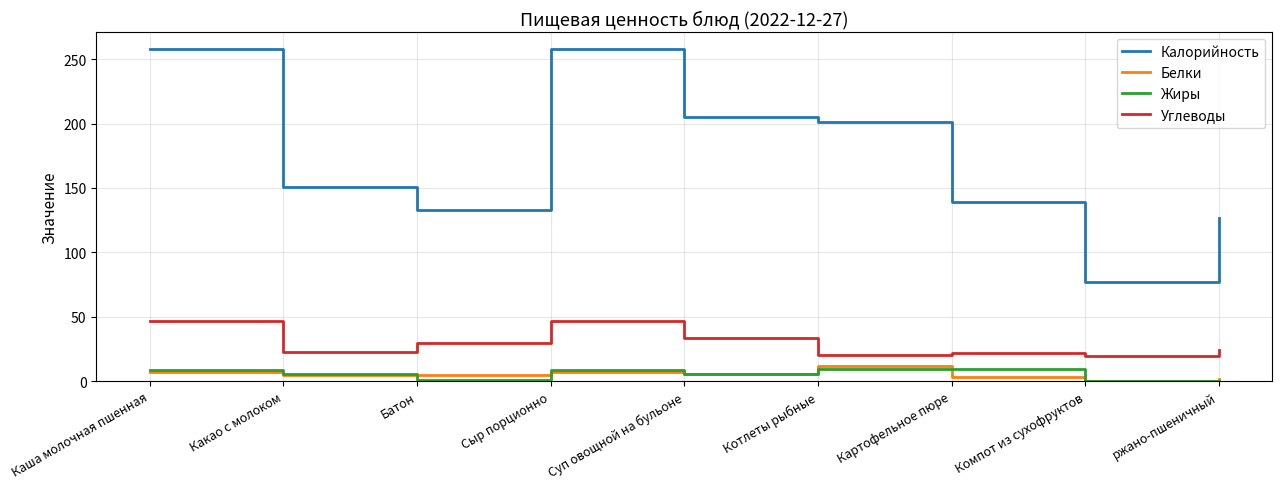

The value of Белки at Суп овощной на бульоне is 5.8. True or false?

True